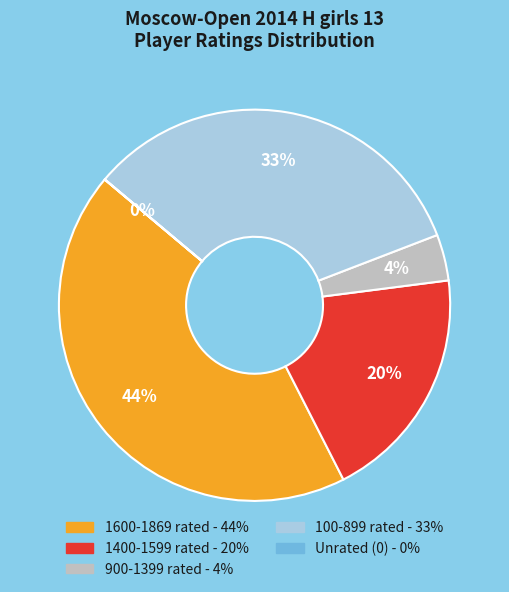

To the nearest percent, what is the average slice percentage?

20%